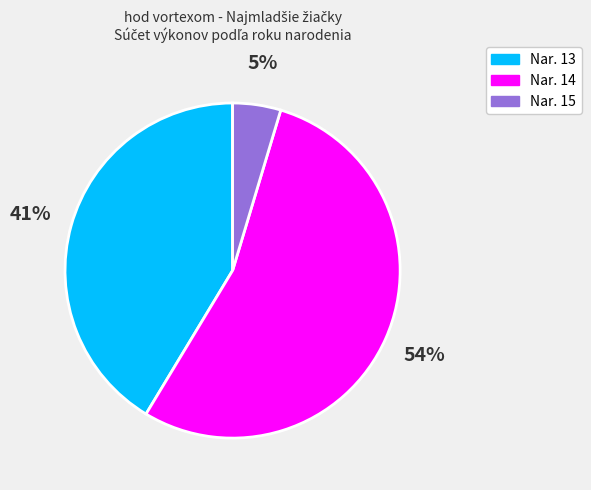

Is there a majority slice in this chart?

Yes